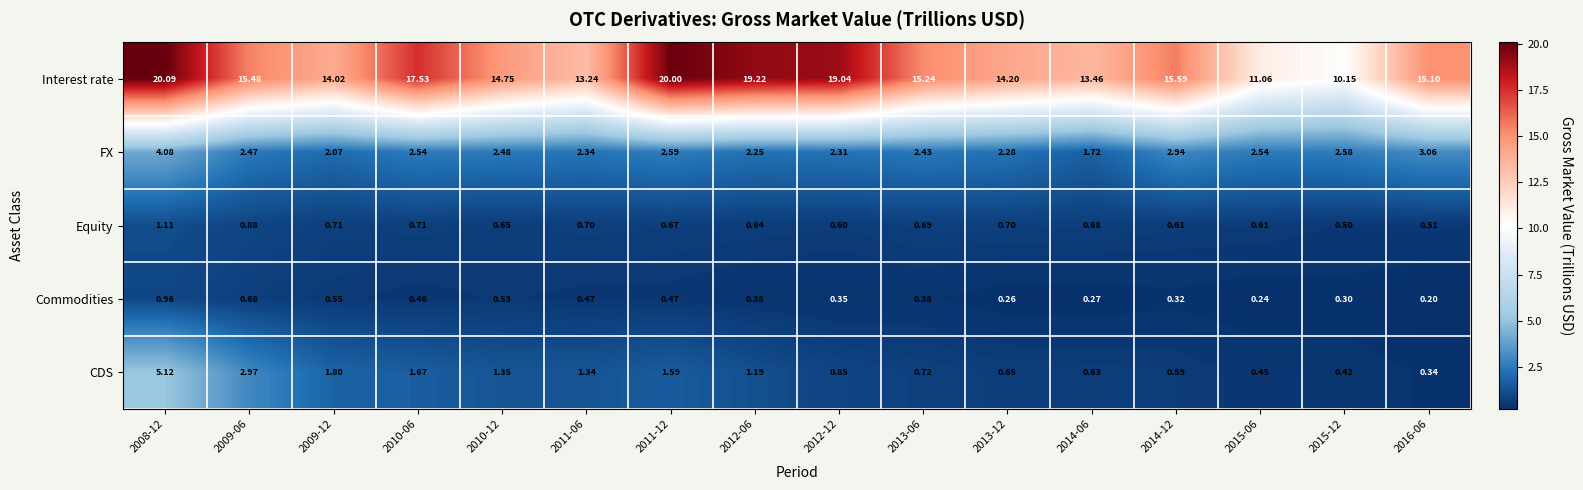

List the series in order of their peak value, highest first.

Interest rate, CDS, FX, Equity, Commodities